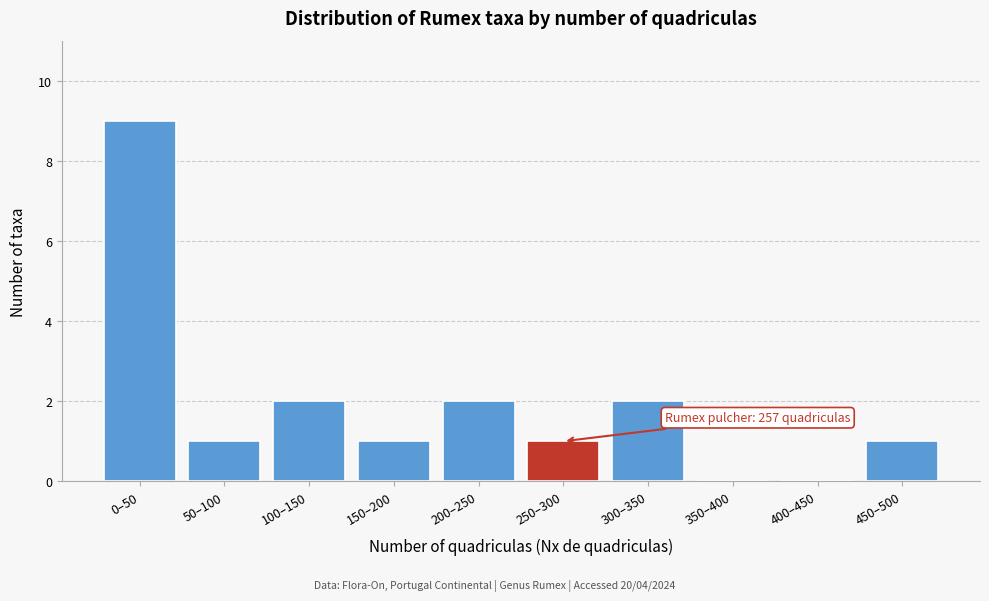

Reading left to right, list all the values displayed in this chart.

0–50=9	50–100=1	100–150=2	150–200=1	200–250=2	250–300=1	300–350=2	350–400=0	400–450=0	450–500=1